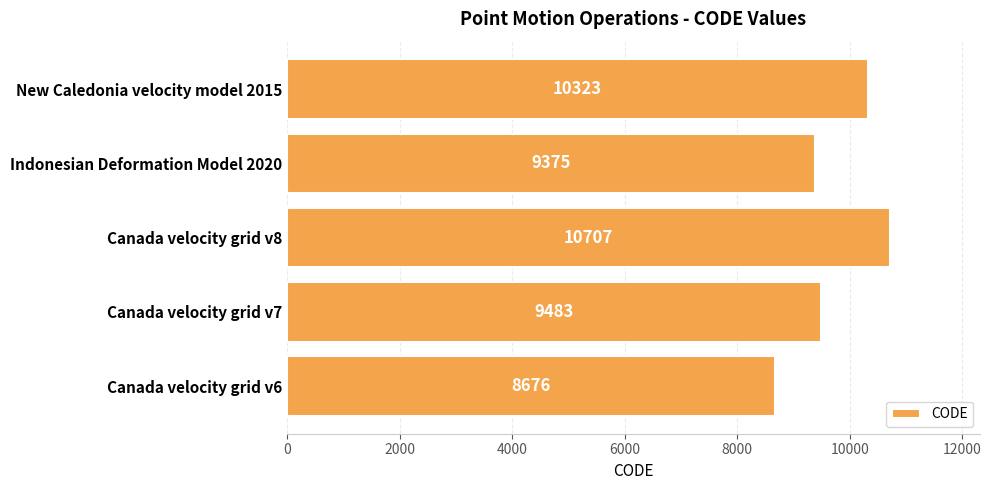

What is the maximum value shown in the chart?

10707